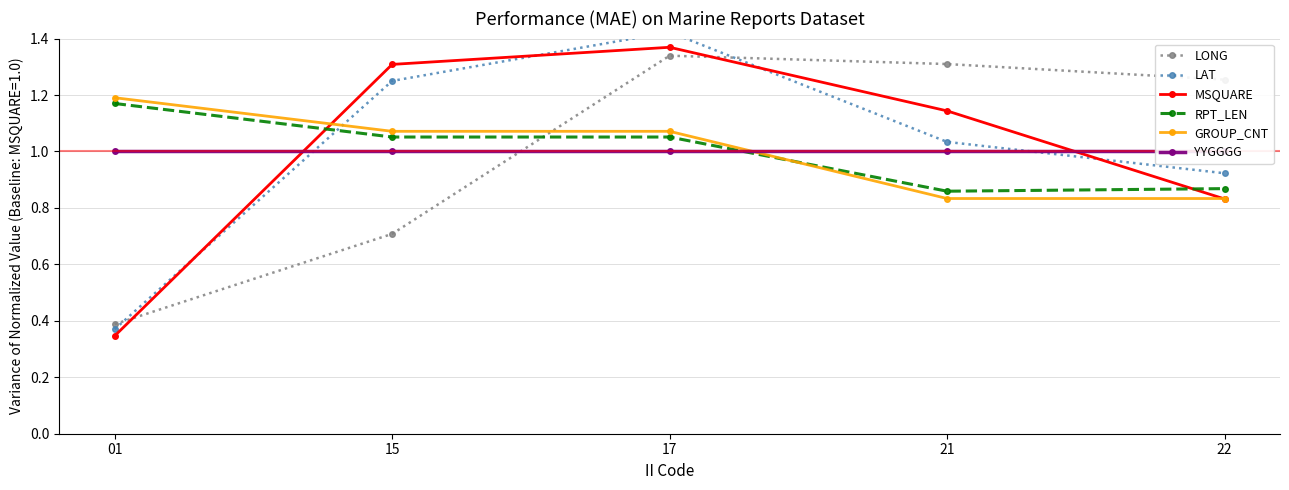

Reading right to left, transcribe all the data shown in this chart.

LONG: 1.3	1.3	1.3	0.7	0.4
LAT: 0.9	1.0	1.4	1.2	0.4
MSQUARE: 0.8	1.1	1.4	1.3	0.3
RPT_LEN: 0.9	0.9	1.1	1.1	1.2
GROUP_CNT: 0.8	0.8	1.1	1.1	1.2
YYGGGG: 1.0	1.0	1.0	1.0	1.0